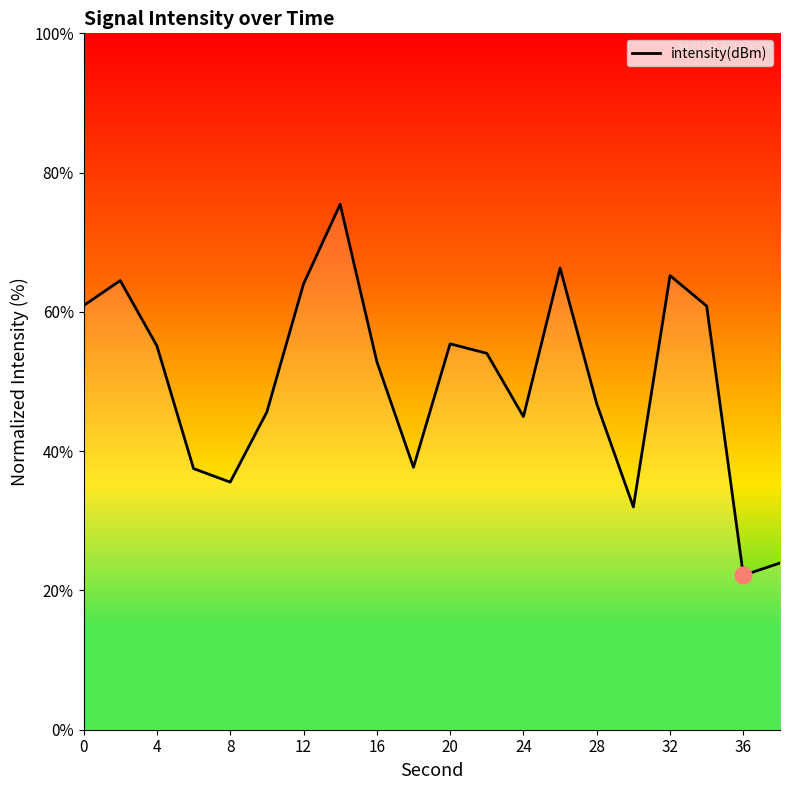

What is the smallest value displayed?

22.2